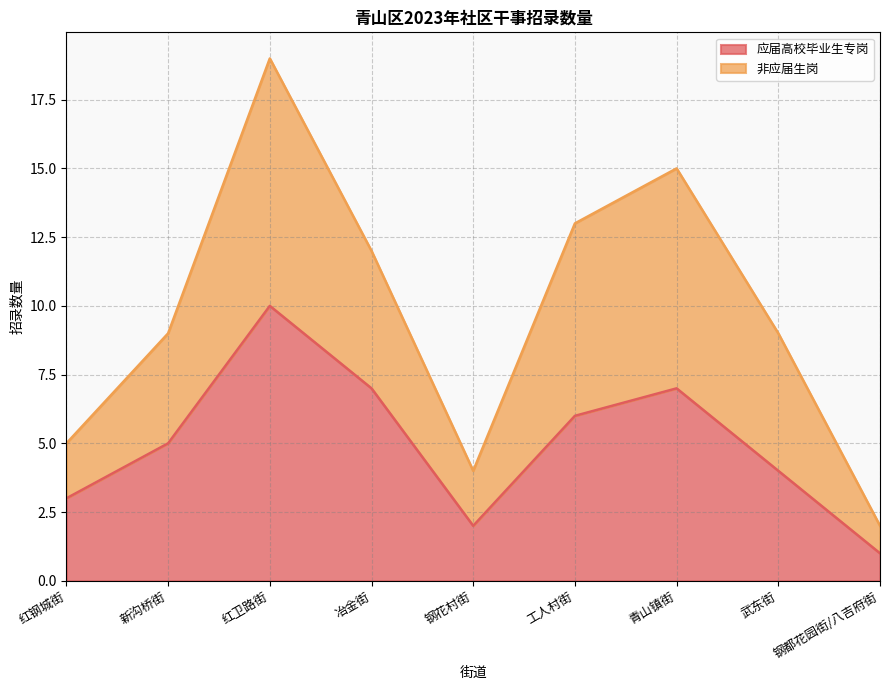

Count the 应届高校毕业生专岗 values in the range 3 to 7.

6